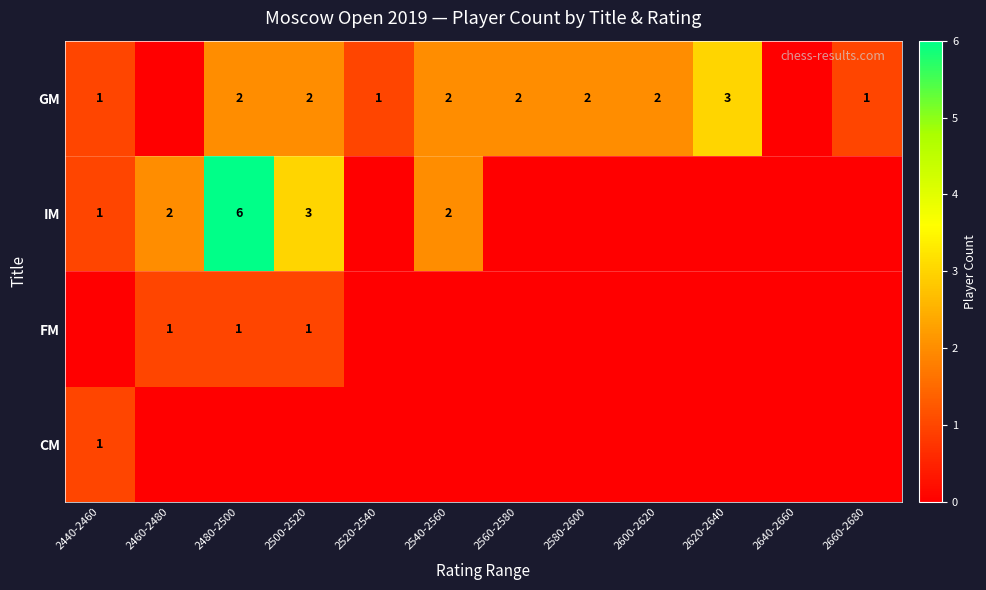

True or false: GM has a value of 0 at 2540-2560.

False